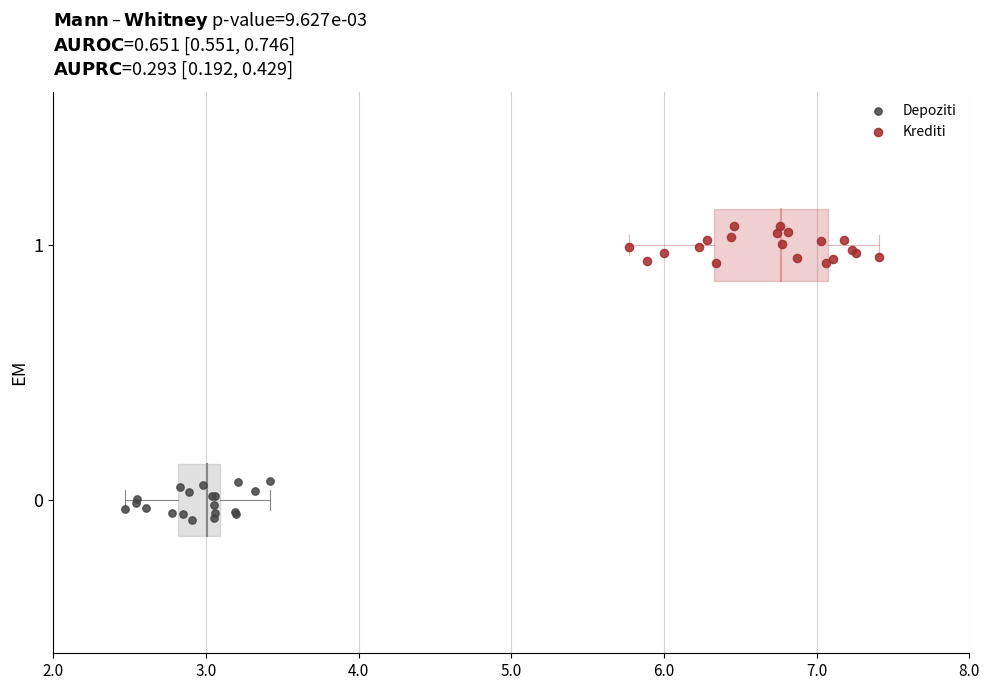

Which series reaches the maximum Y coordinate?

Krediti